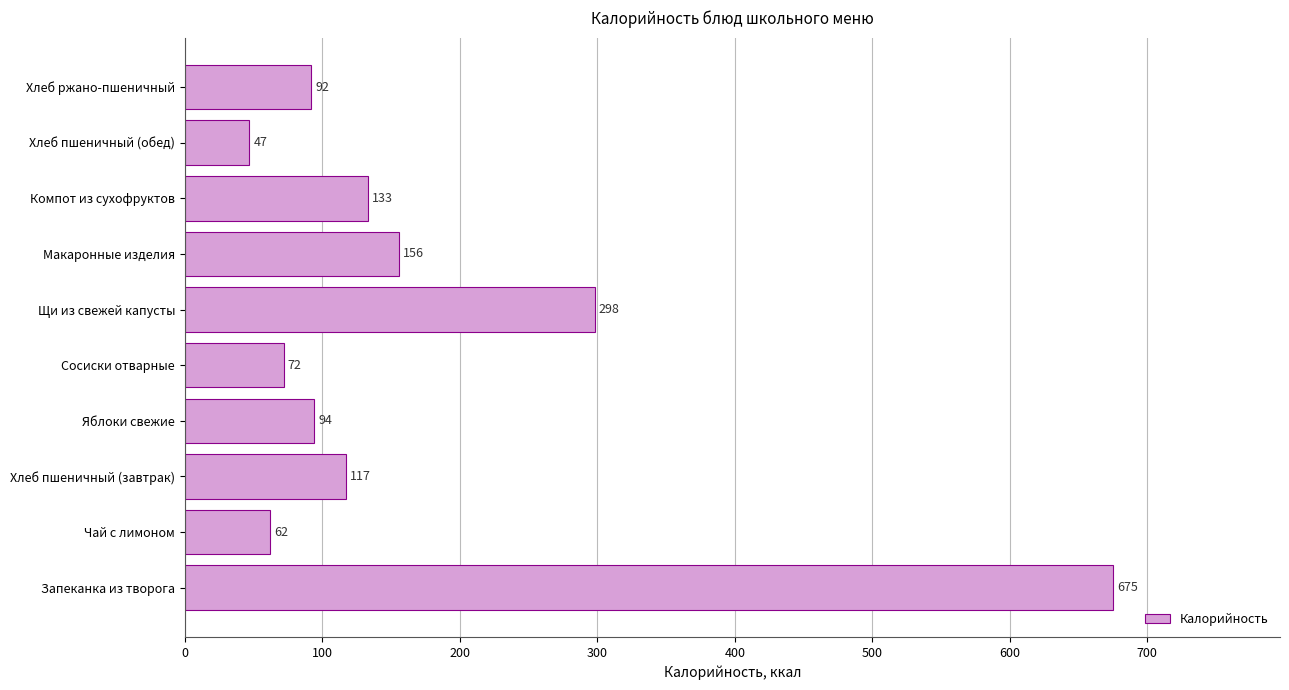

List the labels in order of value, largest first.

Запеканка из творога, Щи из свежей капусты, Макаронные изделия, Компот из сухофруктов, Хлеб пшеничный (завтрак), Яблоки свежие, Хлеб ржано-пшеничный, Сосиски отварные, Чай с лимоном, Хлеб пшеничный (обед)